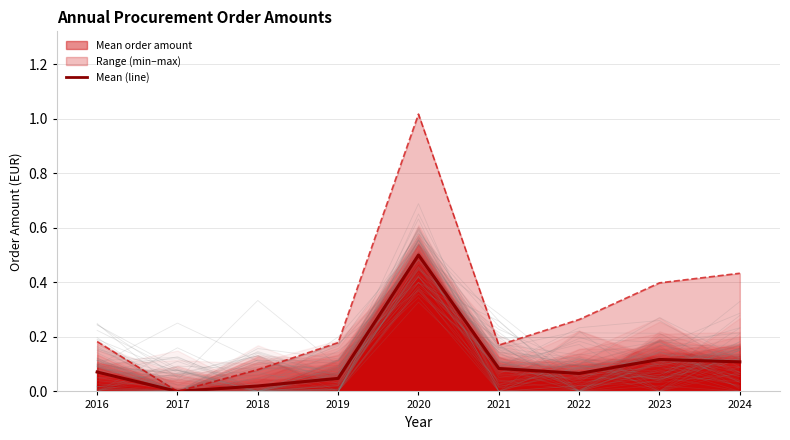

Is it true that Max order amount equals 0.2 at 2022?

False